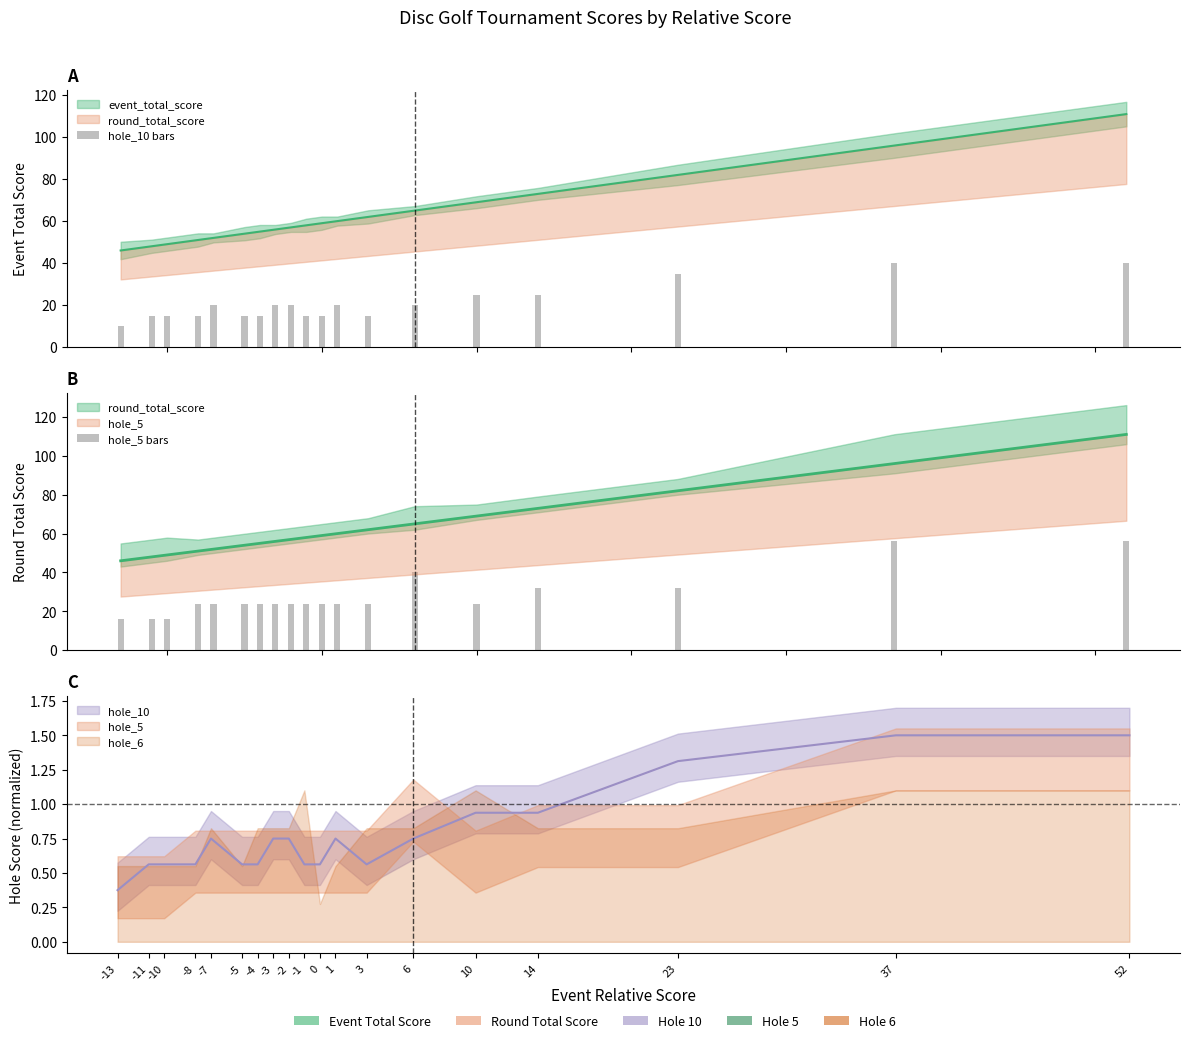

Count the hole_5 bars values in the range 24 to 32.

13